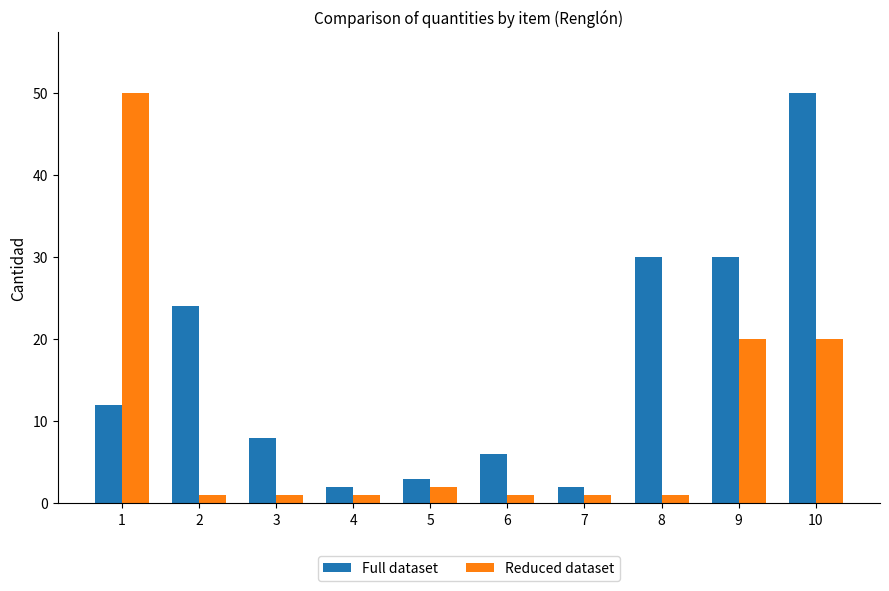

The Reduced dataset series shows 13 at 10. True or false?

False